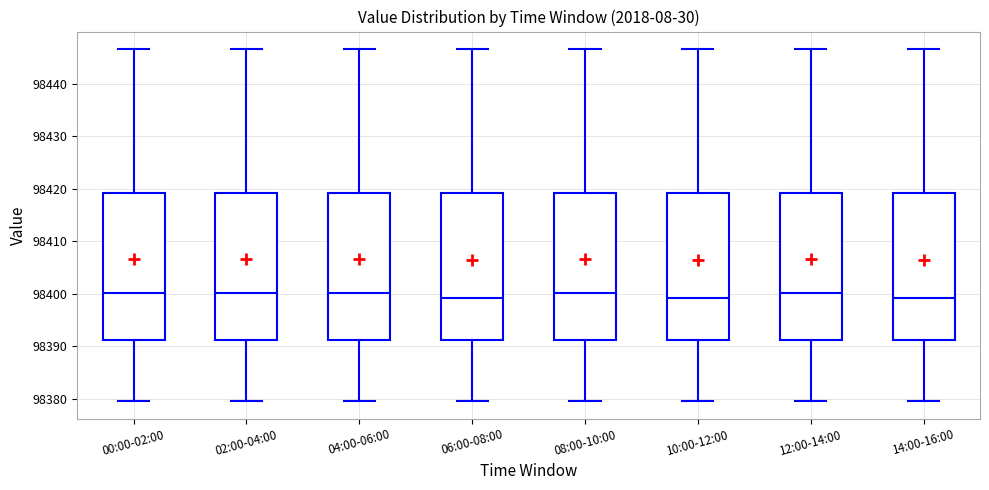

Reading left to right, transcribe this box plot: for each box, give where its median line is, the range the box spans, and where its two whiskers end, as read against the y-axis. The values are not printed on the chart, so give them approximately, as read against the axis.

00:00-02:00: median 98400, box 98391 to 98419, whiskers 98380 to 98447
02:00-04:00: median 98400, box 98391 to 98419, whiskers 98380 to 98447
04:00-06:00: median 98400, box 98391 to 98419, whiskers 98380 to 98447
06:00-08:00: median 98399, box 98391 to 98419, whiskers 98380 to 98447
08:00-10:00: median 98400, box 98391 to 98419, whiskers 98380 to 98447
10:00-12:00: median 98399, box 98391 to 98419, whiskers 98380 to 98447
12:00-14:00: median 98400, box 98391 to 98419, whiskers 98380 to 98447
14:00-16:00: median 98399, box 98391 to 98419, whiskers 98380 to 98447